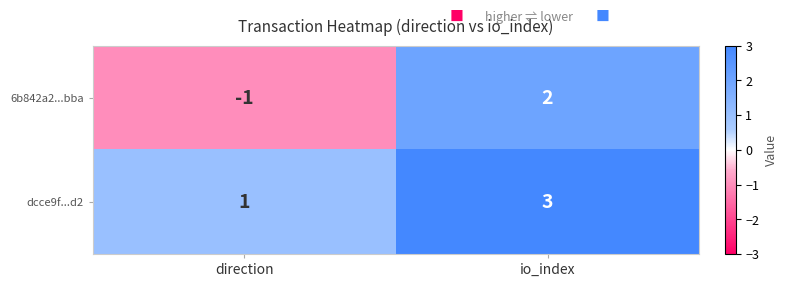

Which series has the largest range (max minus min)?

6b842a2...bba